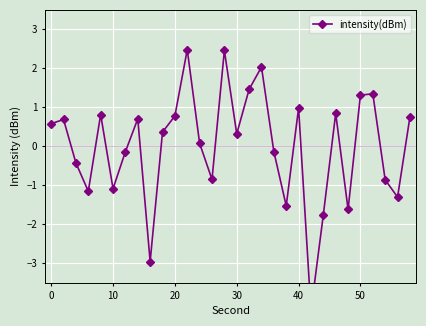

How many values are below zero?

13